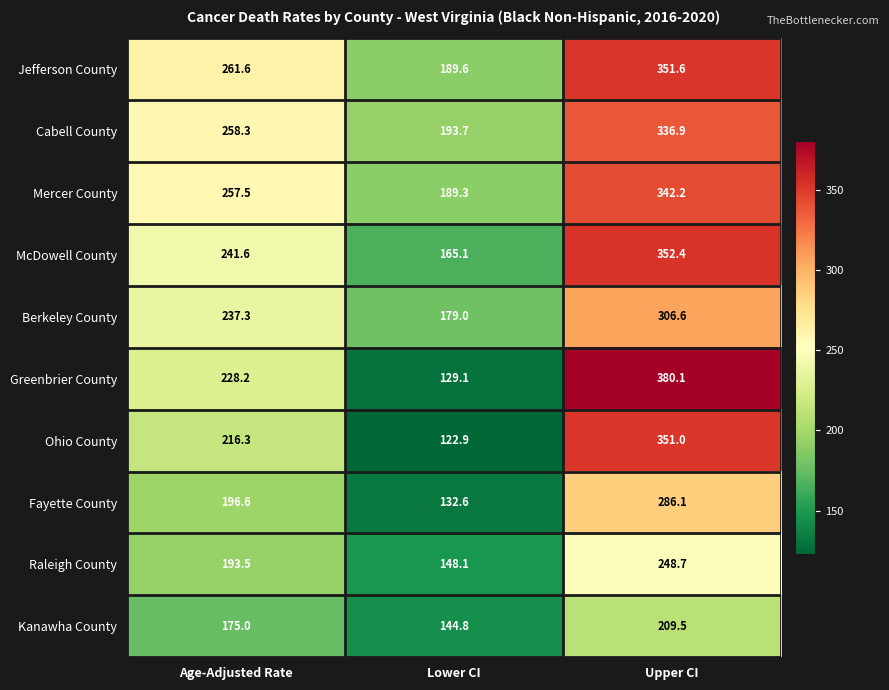

At which label is Cabell County closest to 265?

Age-Adjusted Rate